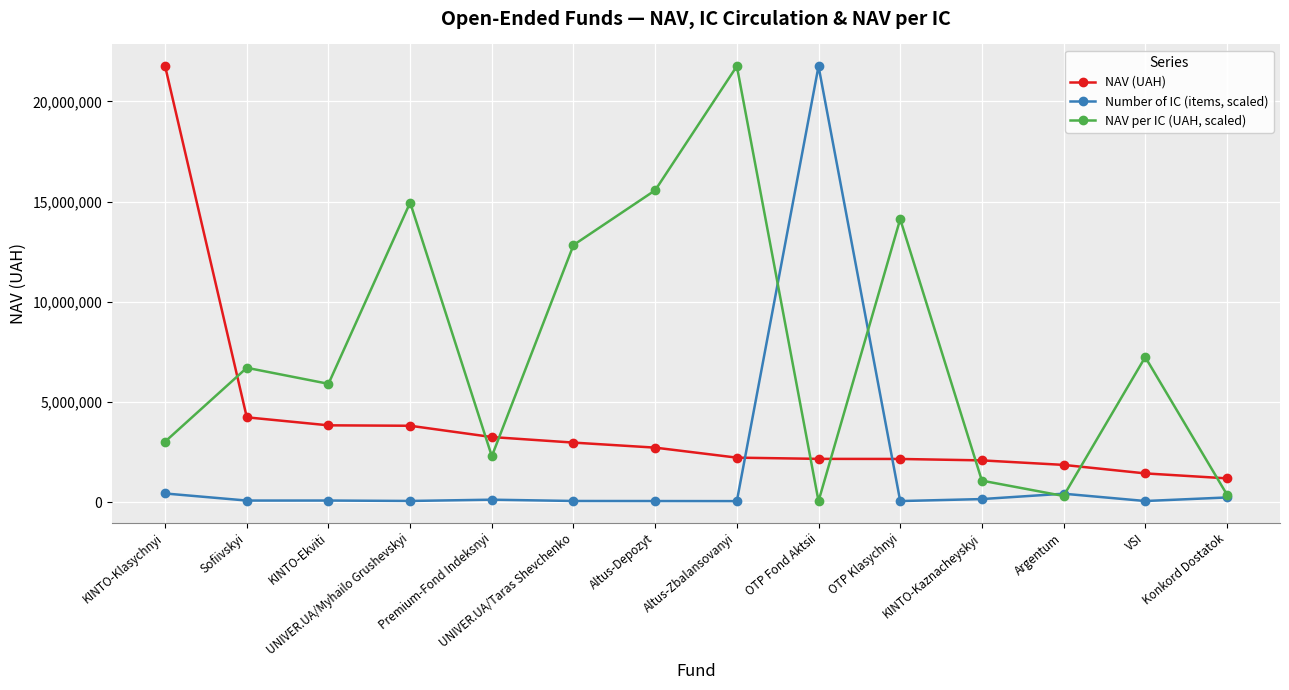

Where does the NAV (UAH) series first go above 2728512?

KINTO-Klasychnyi